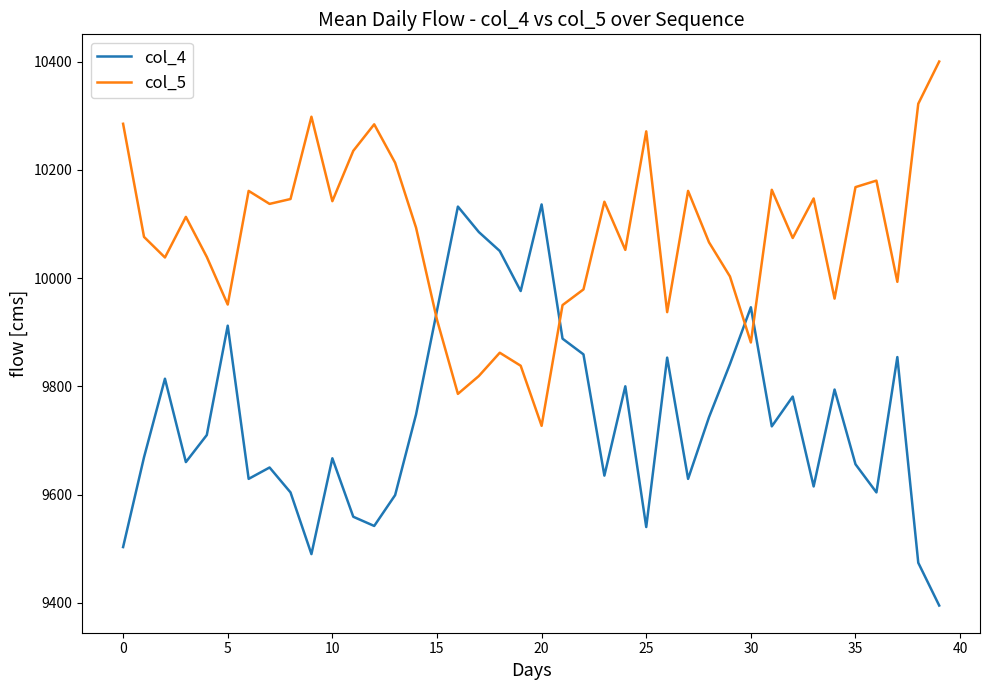

What is the maximum value for col_4?

10136